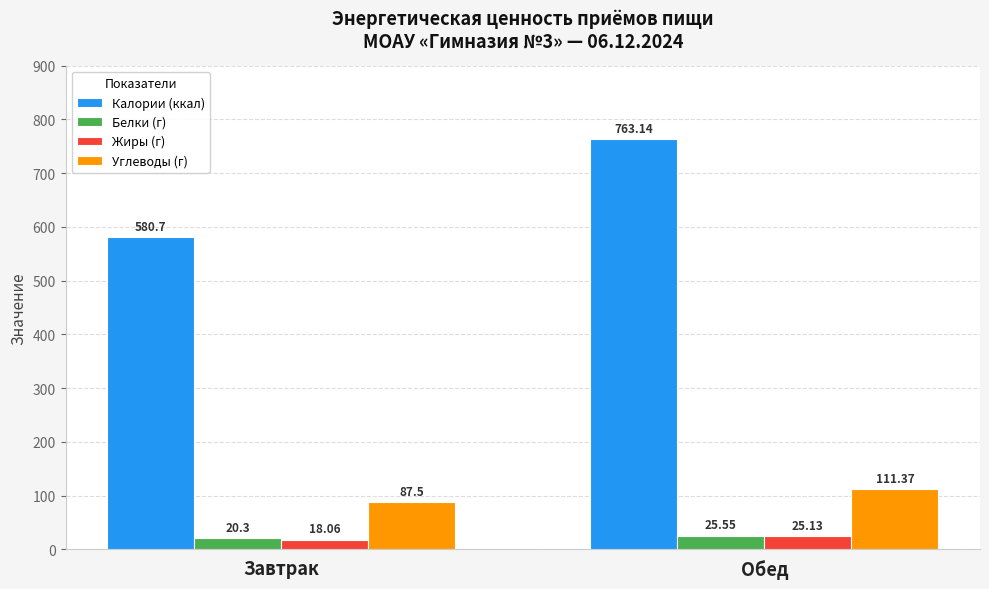

Where does the Углеводы (г) series first go above 111?

Обед